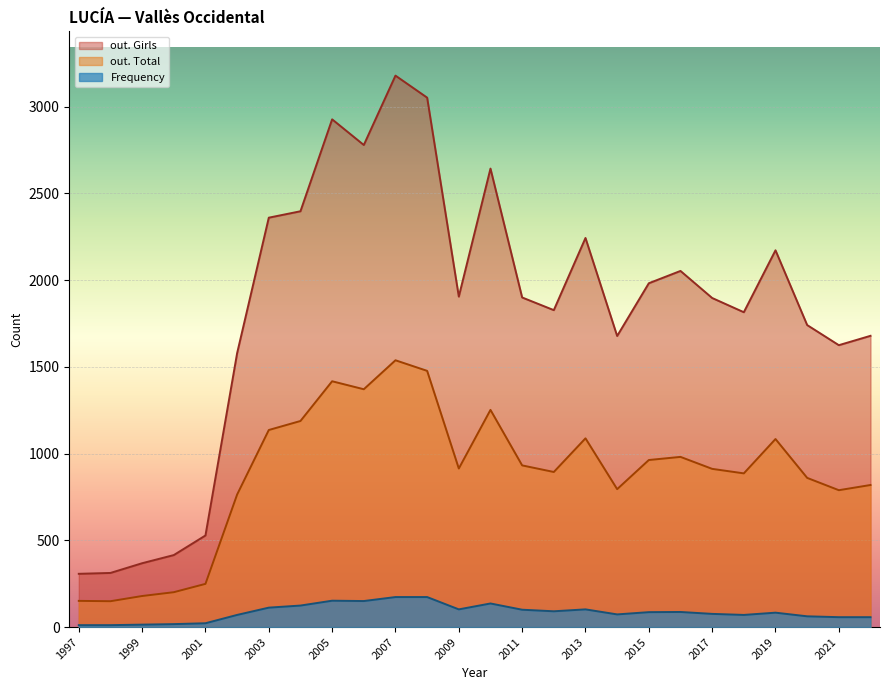

List the series in order of their peak value, highest first.

out. Girls, out. Total, Frequency